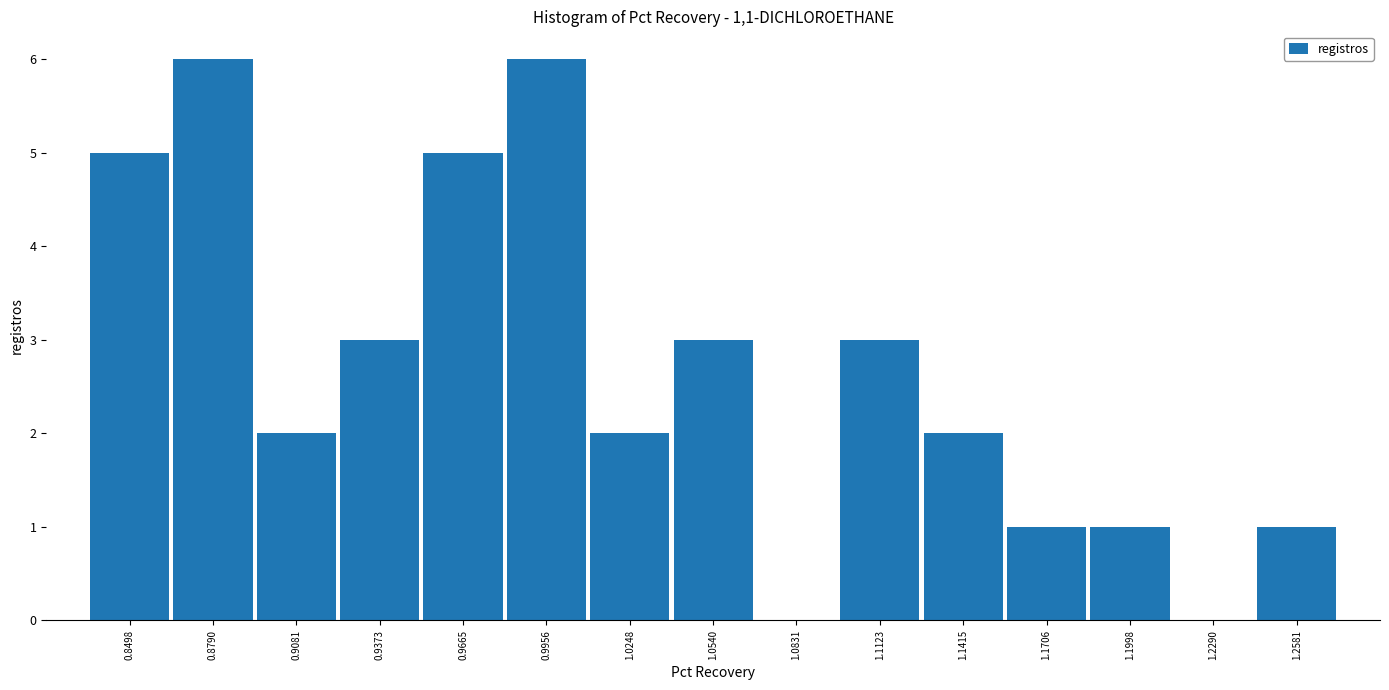

Reading left to right, list every bar in this chart as the range it spans on the x-axis followed by its height. Neither the bar edges nor the heights are printed on the chart, so give them approximately, as read against the axes.

0.835 to 0.865: 5
0.865 to 0.895: 6
0.895 to 0.925: 2
0.925 to 0.950: 3
0.950 to 0.980: 5
0.980 to 1.010: 6
1.010 to 1.040: 2
1.040 to 1.070: 3
1.070 to 1.100: 0
1.100 to 1.125: 3
1.125 to 1.155: 2
1.155 to 1.185: 1
1.185 to 1.215: 1
1.215 to 1.245: 0
1.245 to 1.275: 1